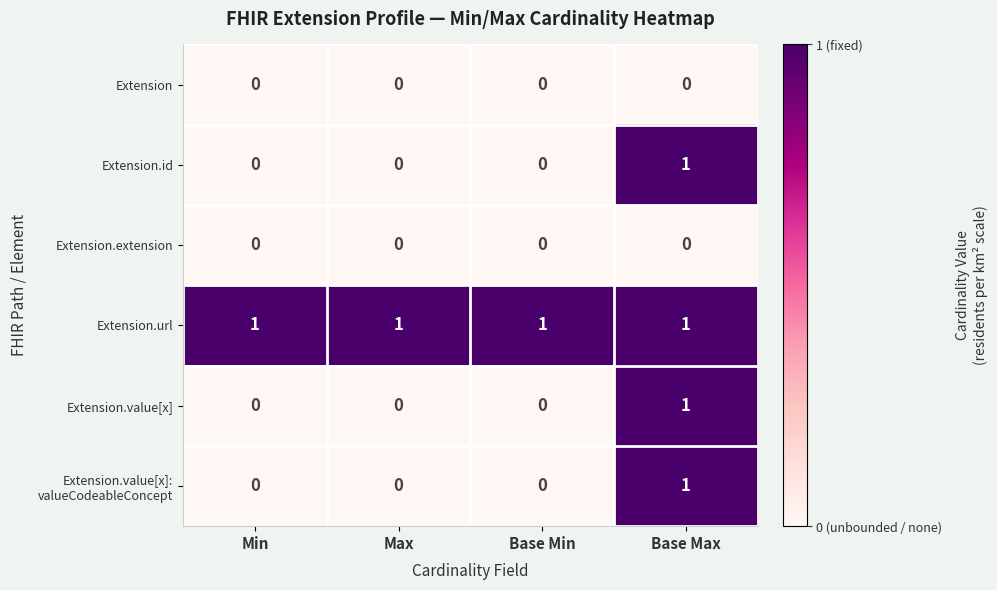

The Extension.extension series shows 0 at Max. True or false?

True